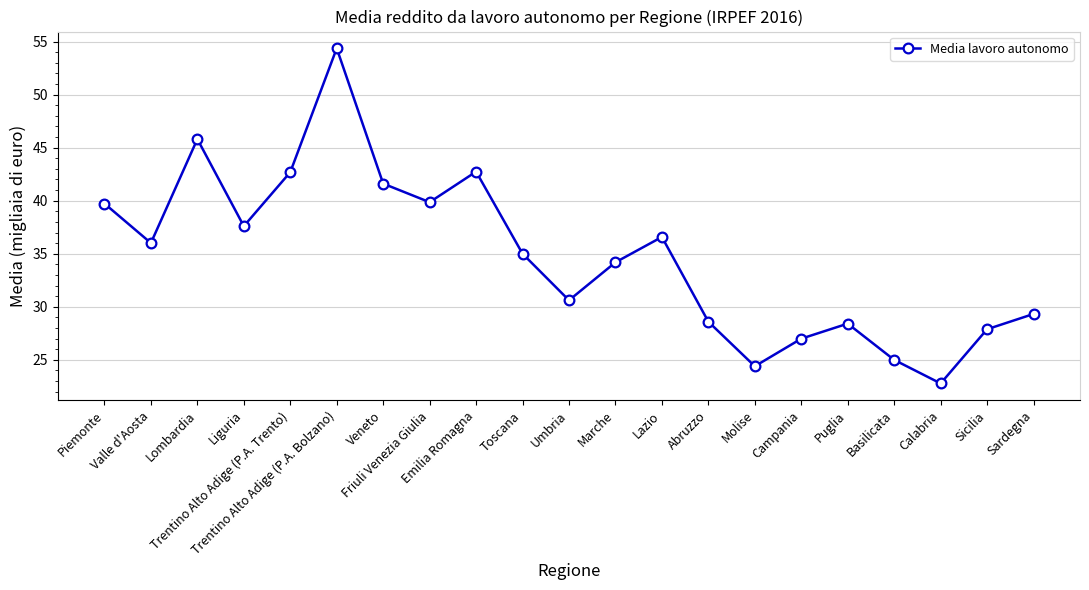

What is the minimum value shown in the chart?

22.8